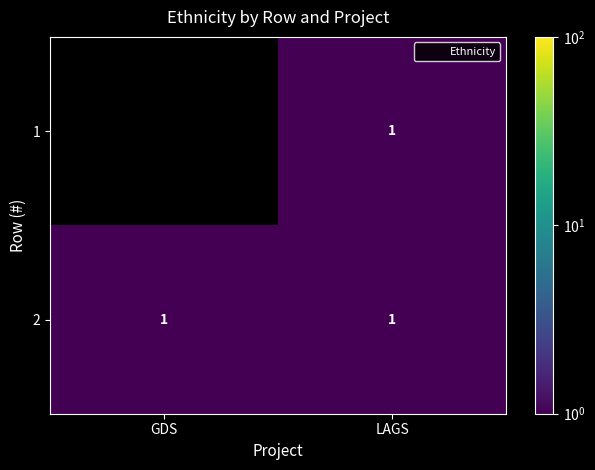

Is the value of 2 at GDS greater than the value of 1 at GDS?

No